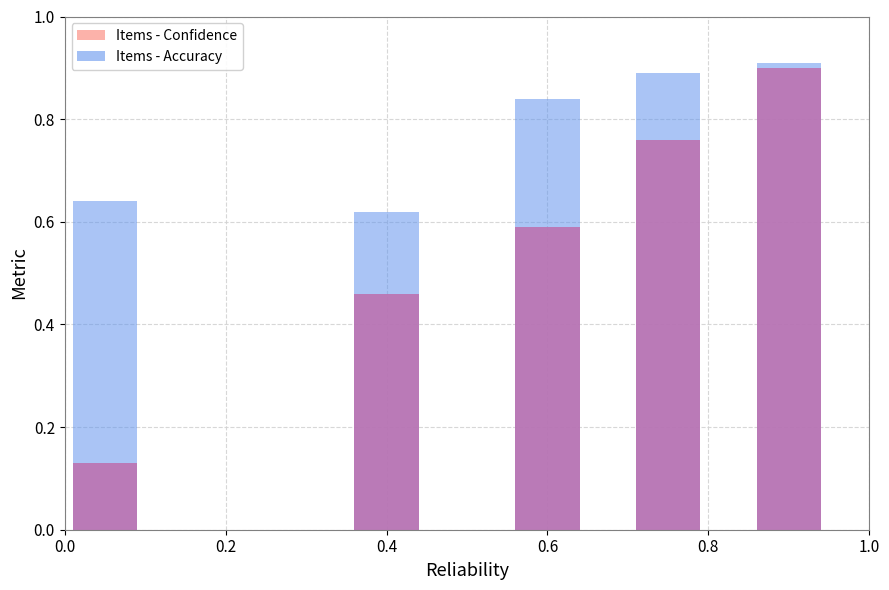

Which series has the largest total across all categories?

Items - Accuracy